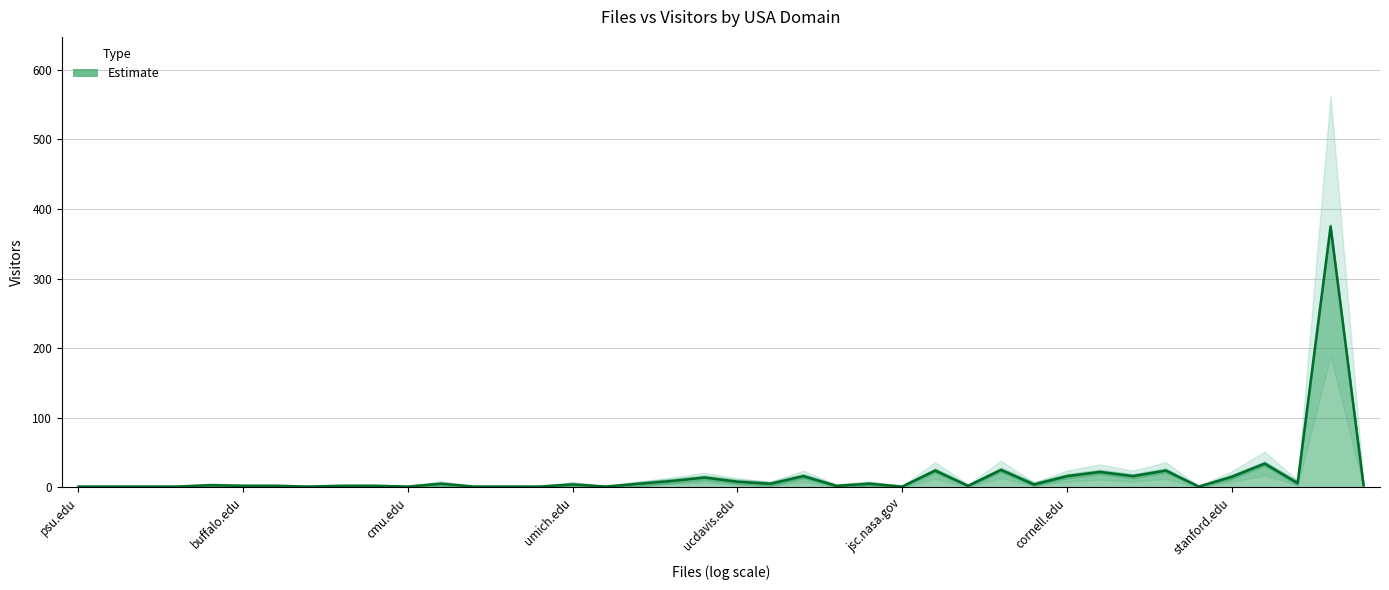

At which label is the value closest to 188?

colorado.edu